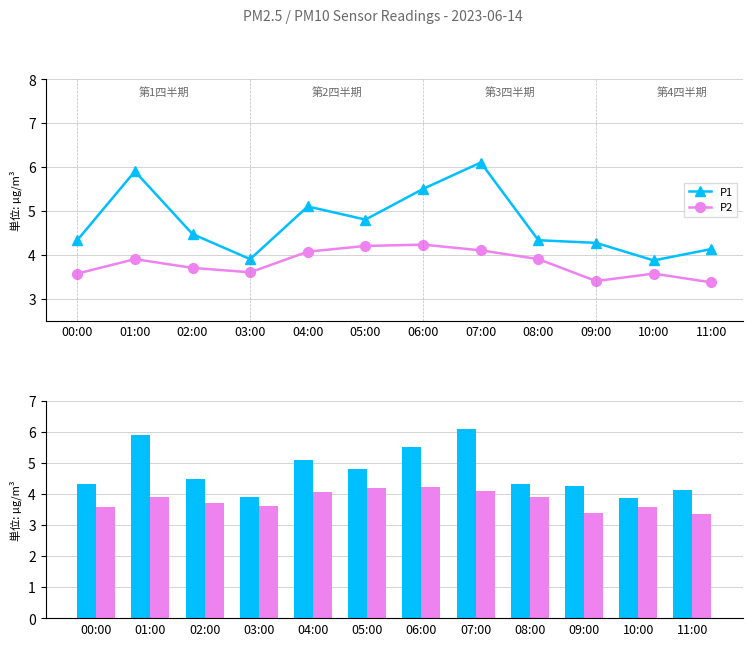

True or false: P2 values has a value of 2.1 at 10:00.

False